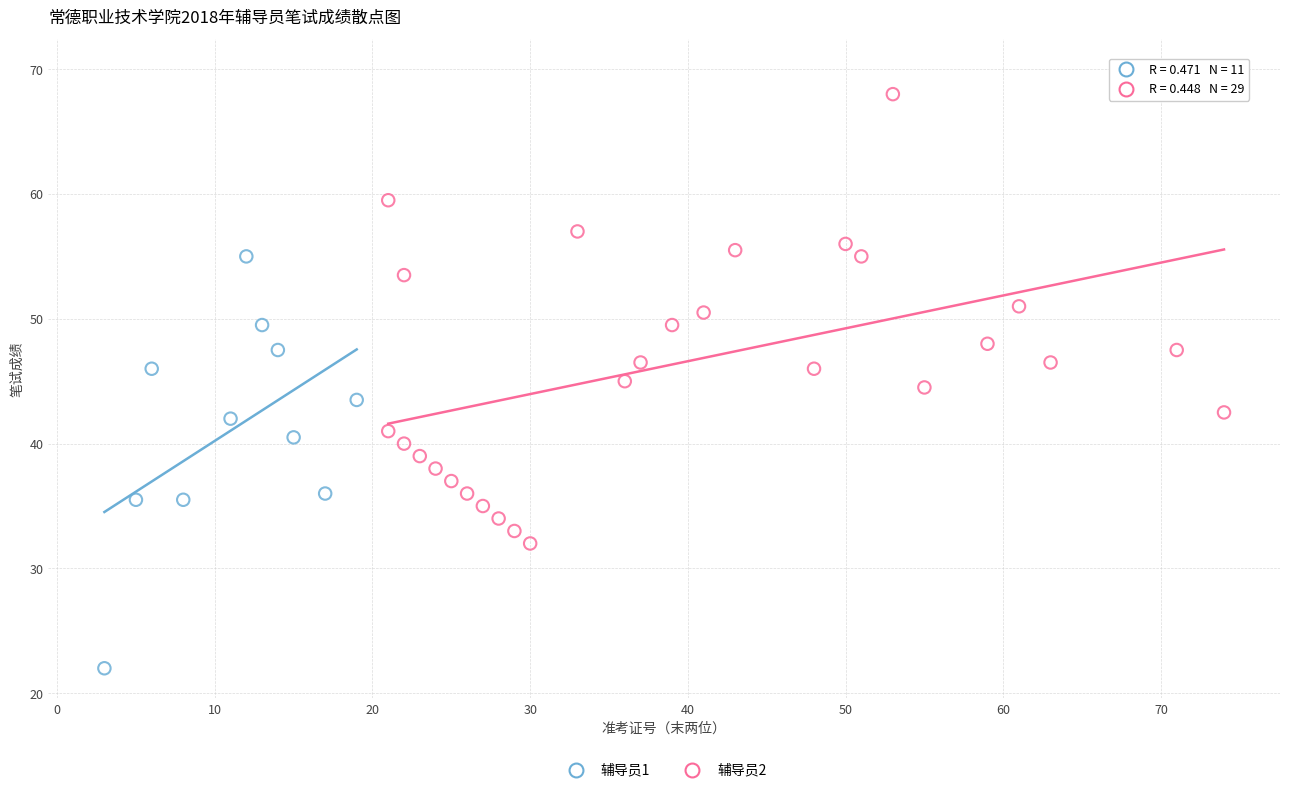

Which series has the largest Y range (max minus min)?

辅导员2